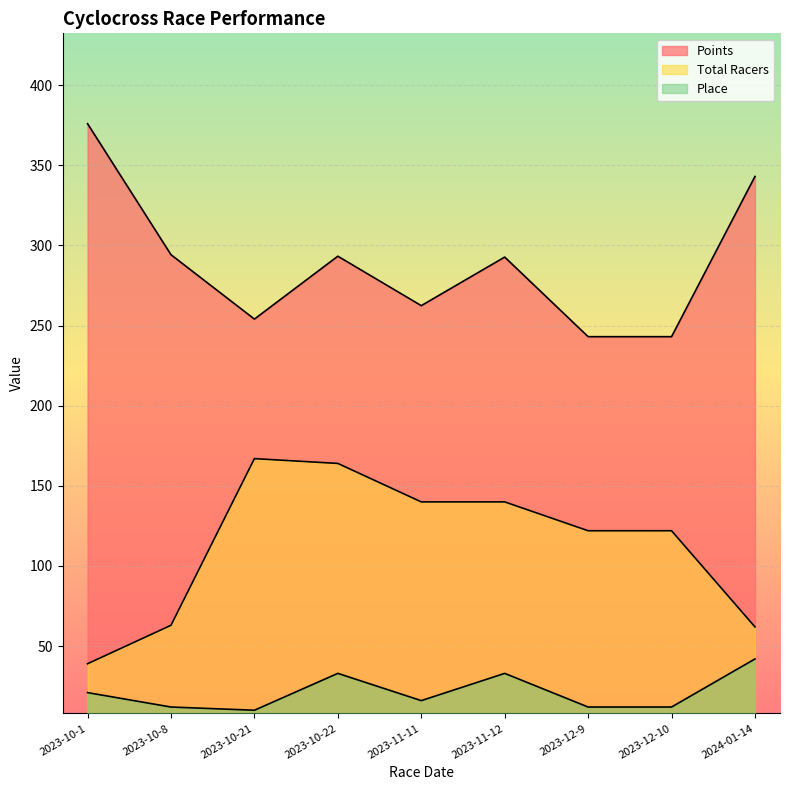

At how many categories does at least one series exceed 313?

2